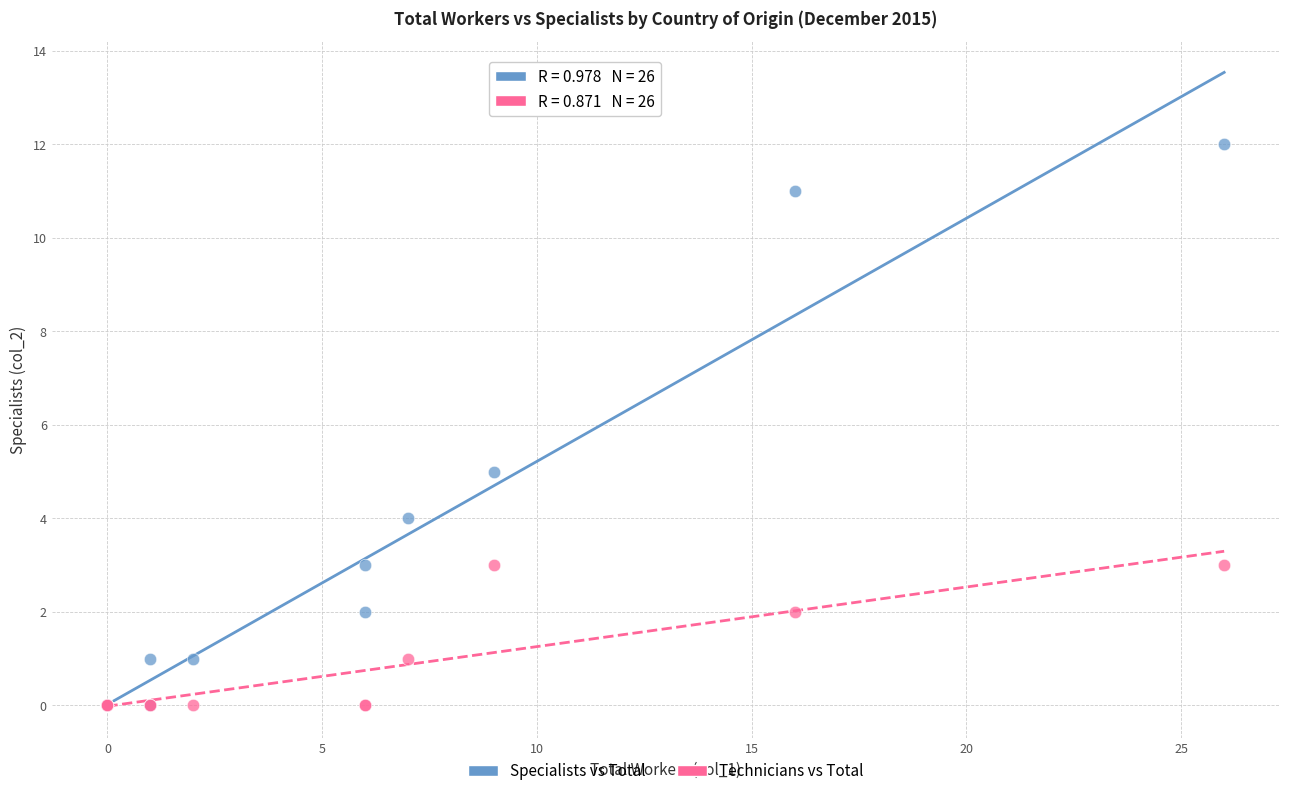

Which series has the largest Y range (max minus min)?

Specialists vs Total